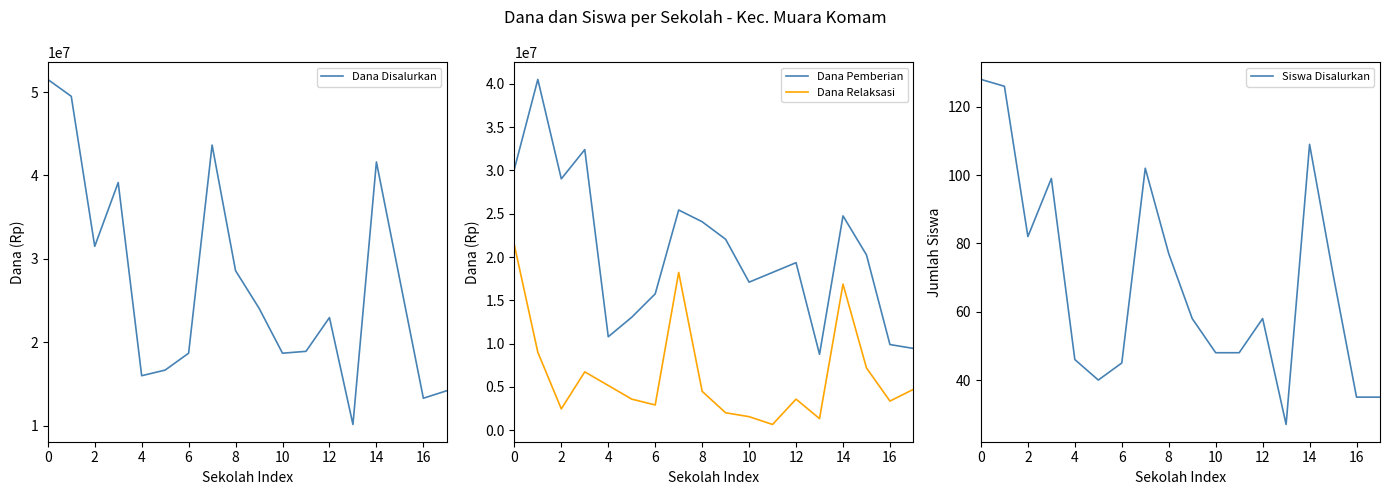

Between 16 and 14, which series saw the biggest shift?

Dana Disalurkan